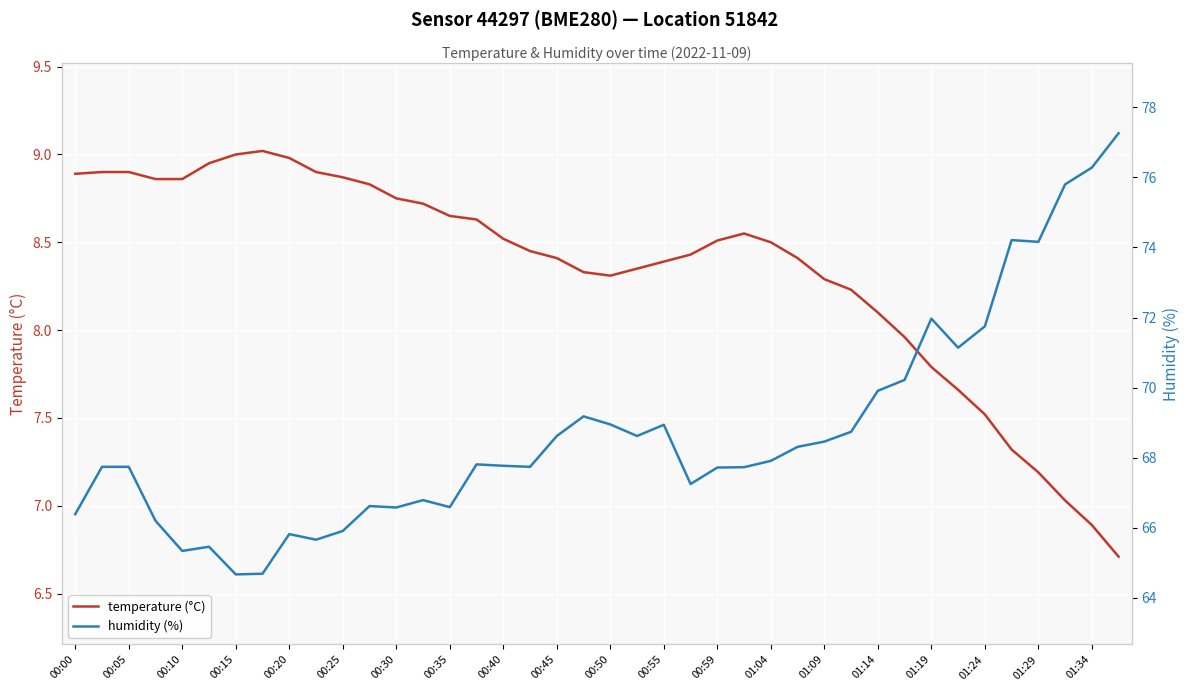

Which series has the widest spread of values?

humidity (%)